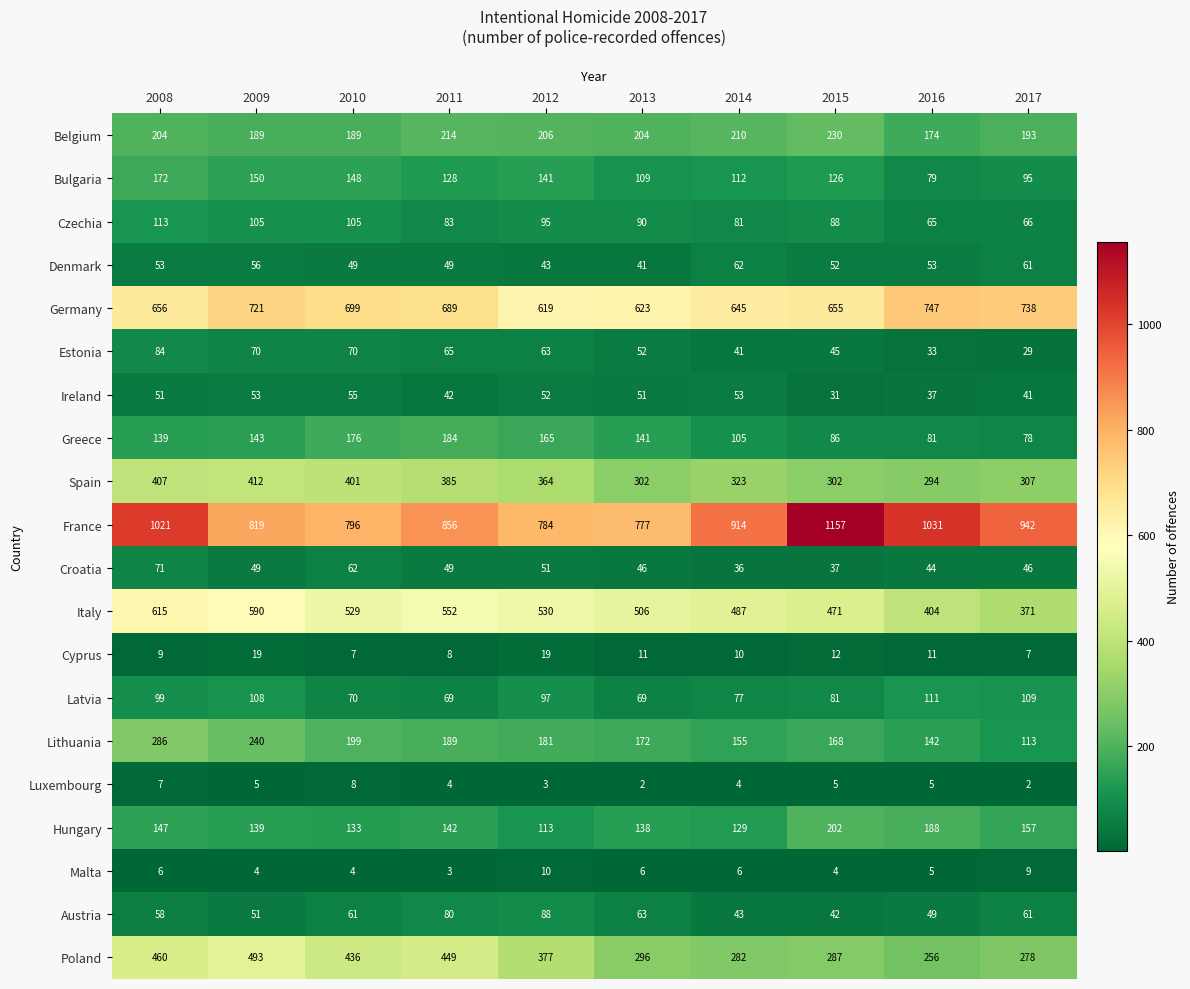

Which series changed the most between 2010 and 2015?

France